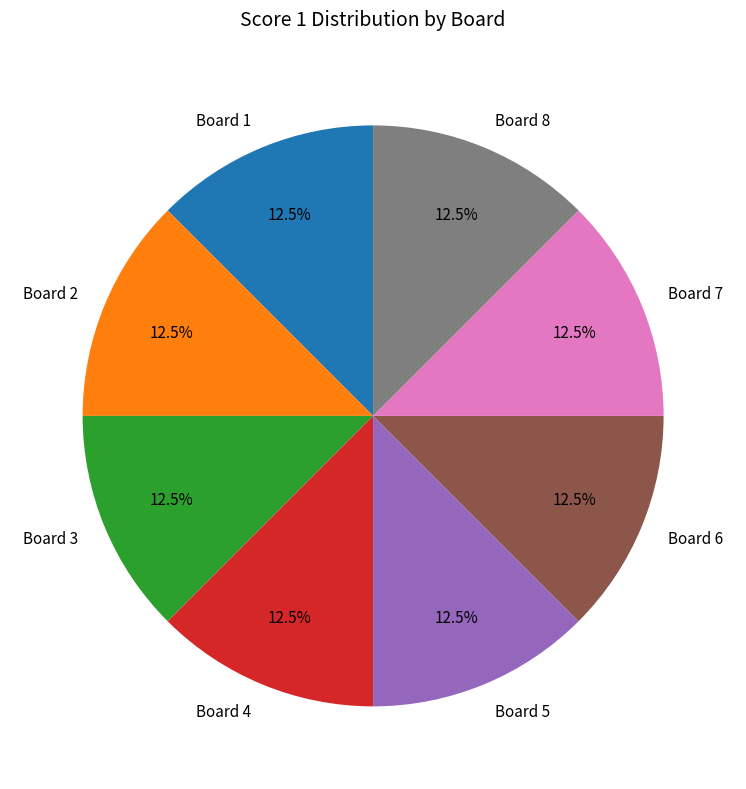

How many slices are in this pie chart?

8